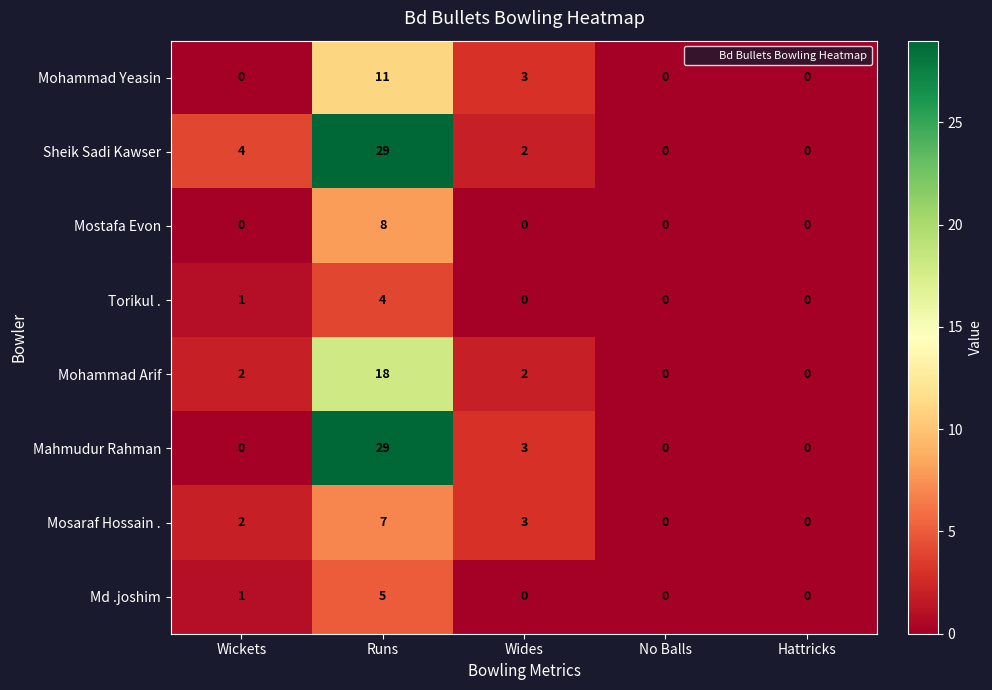

How many values in the Mostafa Evon series exceed 0?

1